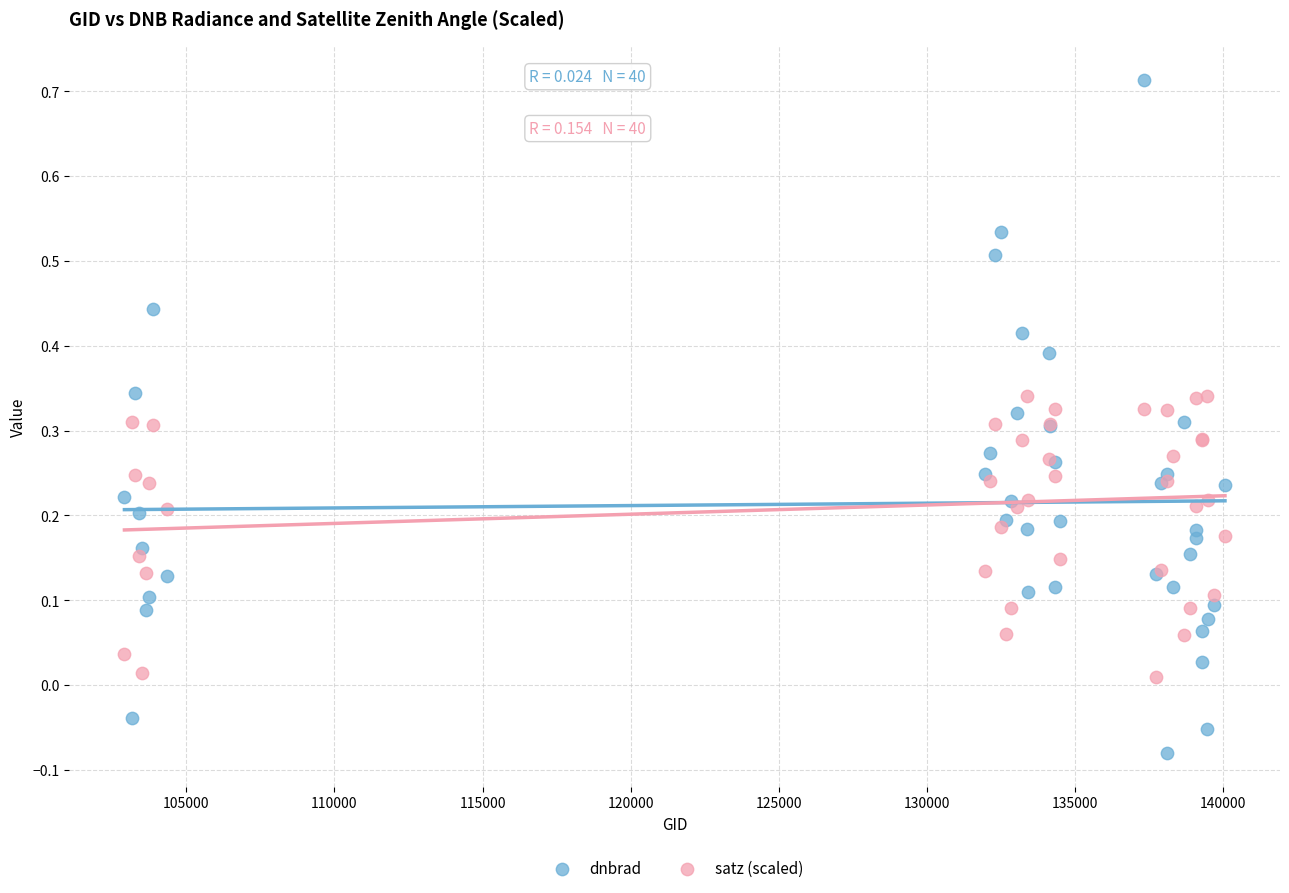

Which series reaches the minimum Y coordinate?

dnbrad